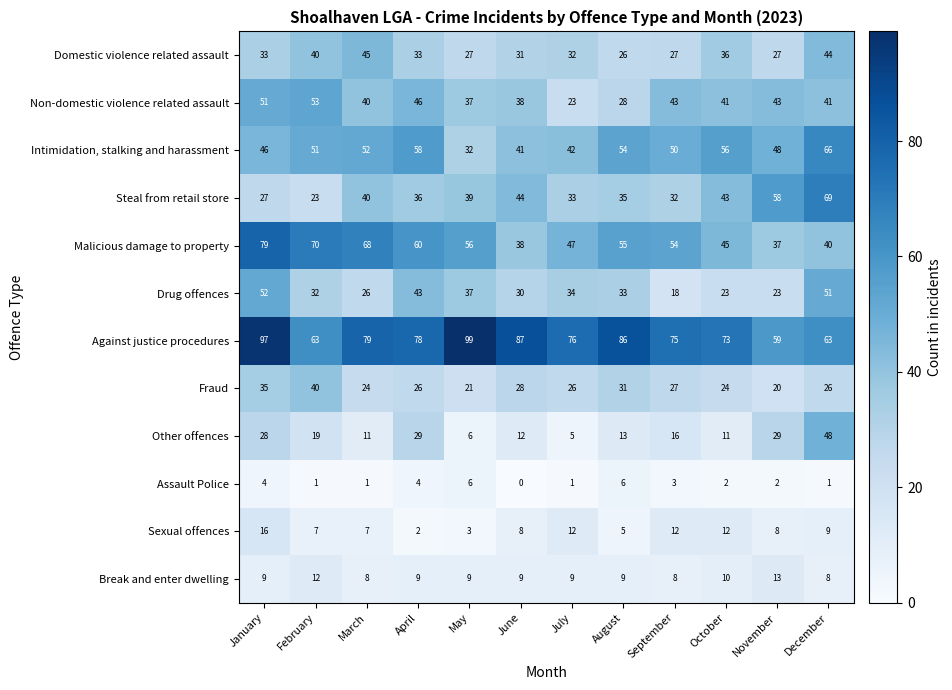

At which category is the sum across all series the highest?

January